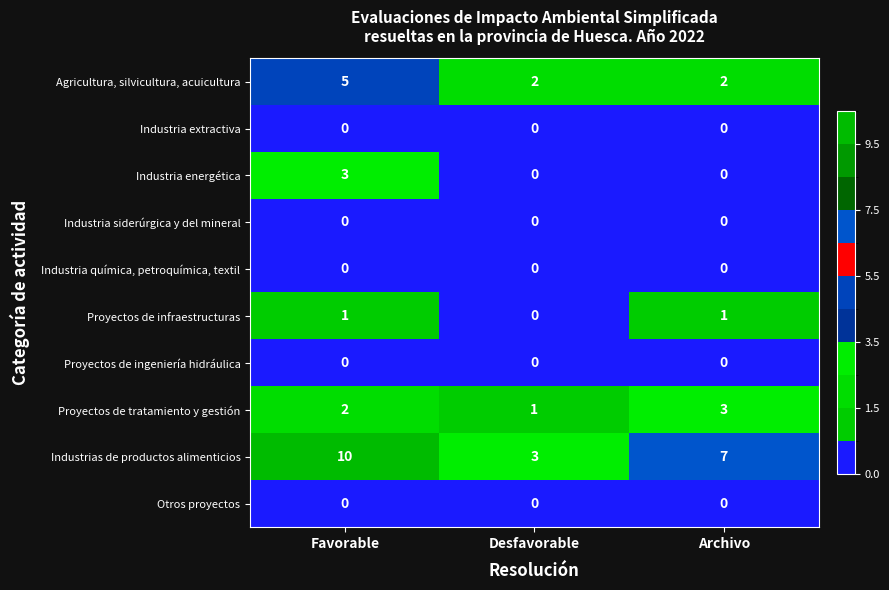

Reading left to right, list all the values displayed in this chart.

Agricultura, silvicultura, acuicultura: Favorable=5	Desfavorable=2	Archivo=2
Industria extractiva: Favorable=0	Desfavorable=0	Archivo=0
Industria energética: Favorable=3	Desfavorable=0	Archivo=0
Industria siderúrgica y del mineral: Favorable=0	Desfavorable=0	Archivo=0
Industria química, petroquímica, textil: Favorable=0	Desfavorable=0	Archivo=0
Proyectos de infraestructuras: Favorable=1	Desfavorable=0	Archivo=1
Proyectos de ingeniería hidráulica: Favorable=0	Desfavorable=0	Archivo=0
Proyectos de tratamiento y gestión: Favorable=2	Desfavorable=1	Archivo=3
Industrias de productos alimenticios: Favorable=10	Desfavorable=3	Archivo=7
Otros proyectos: Favorable=0	Desfavorable=0	Archivo=0